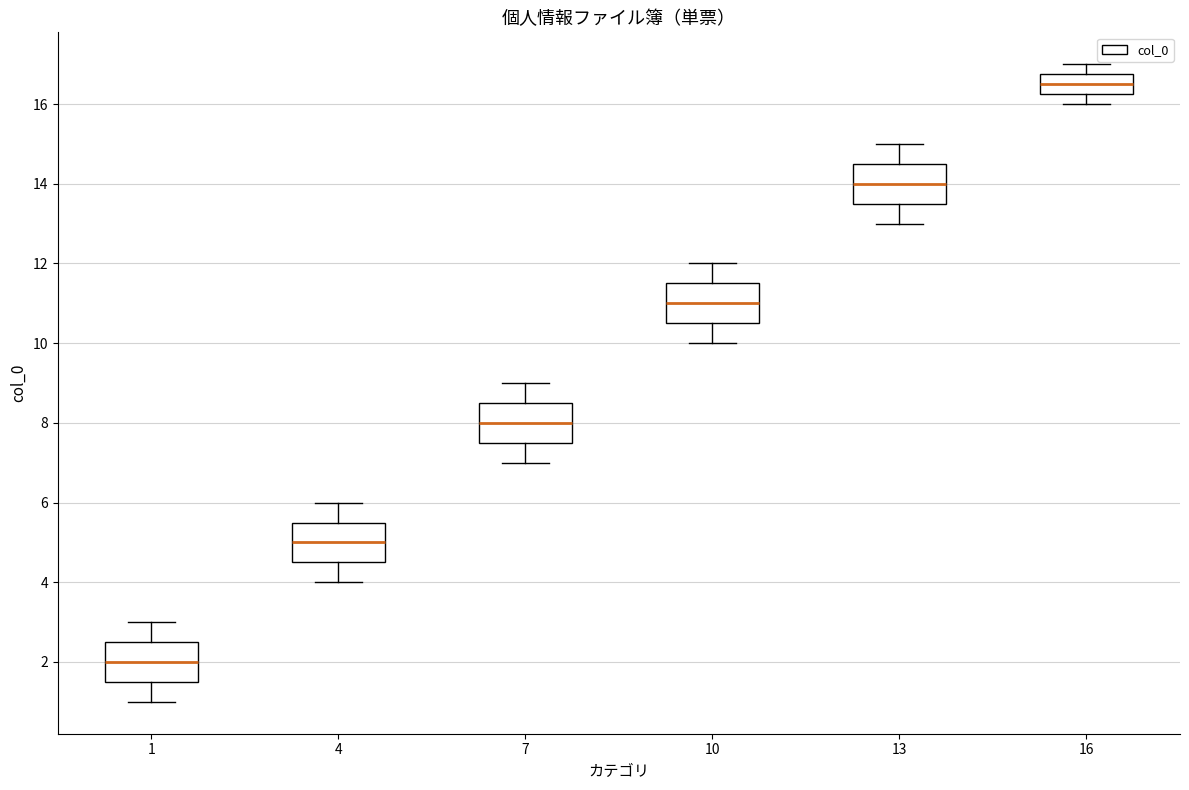

Which box's median line is the highest?

16